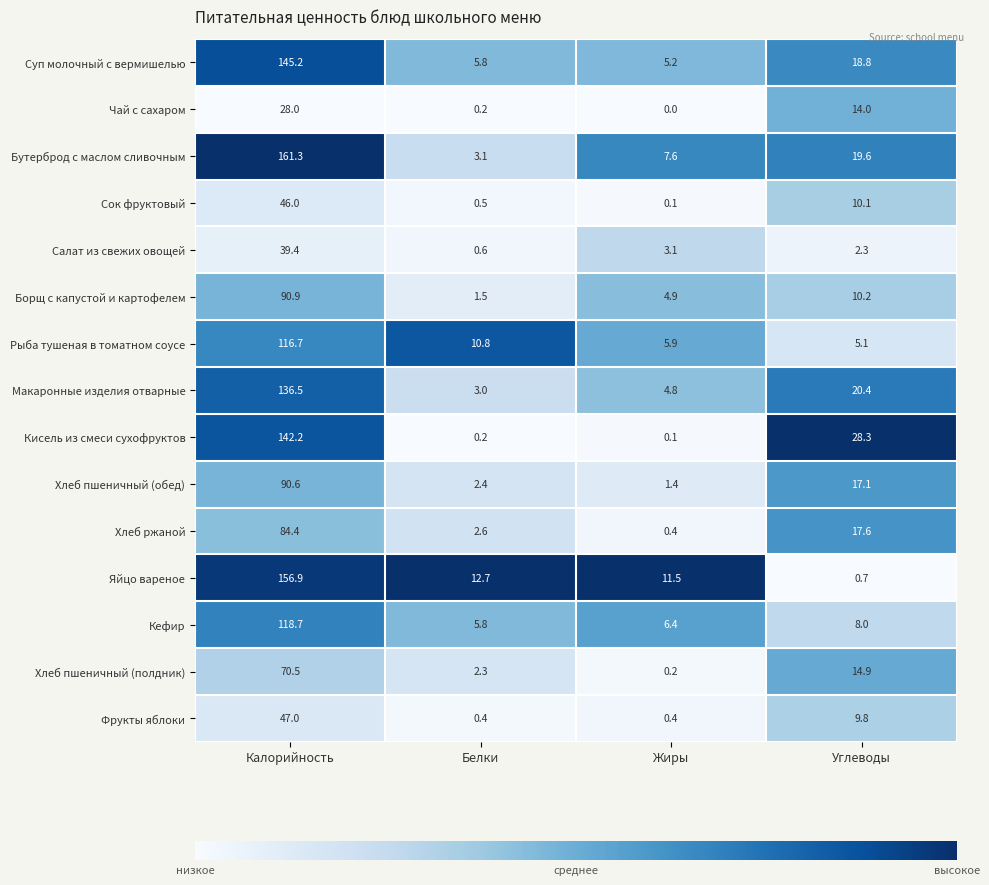

Which category has the lowest value in the Кисель из смеси сухофруктов series?

Жиры